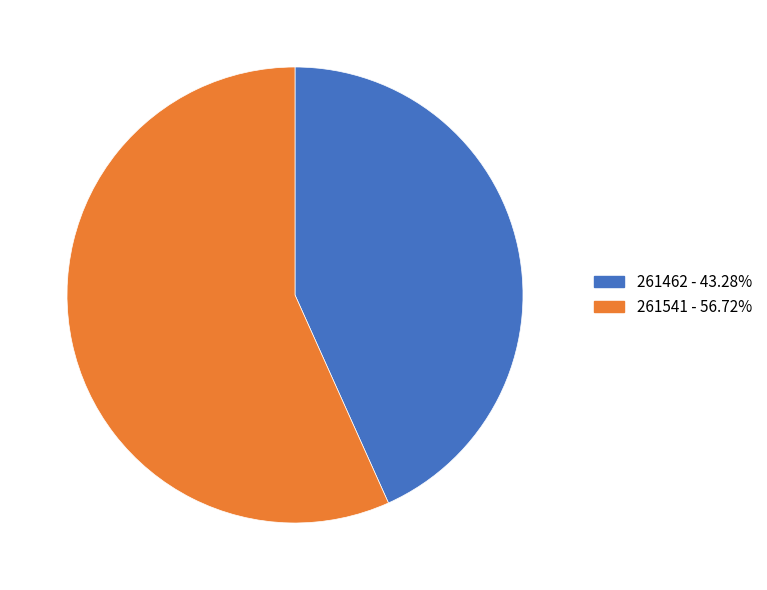

Combined, do 261541 and 261462 account for over 50%?

Yes